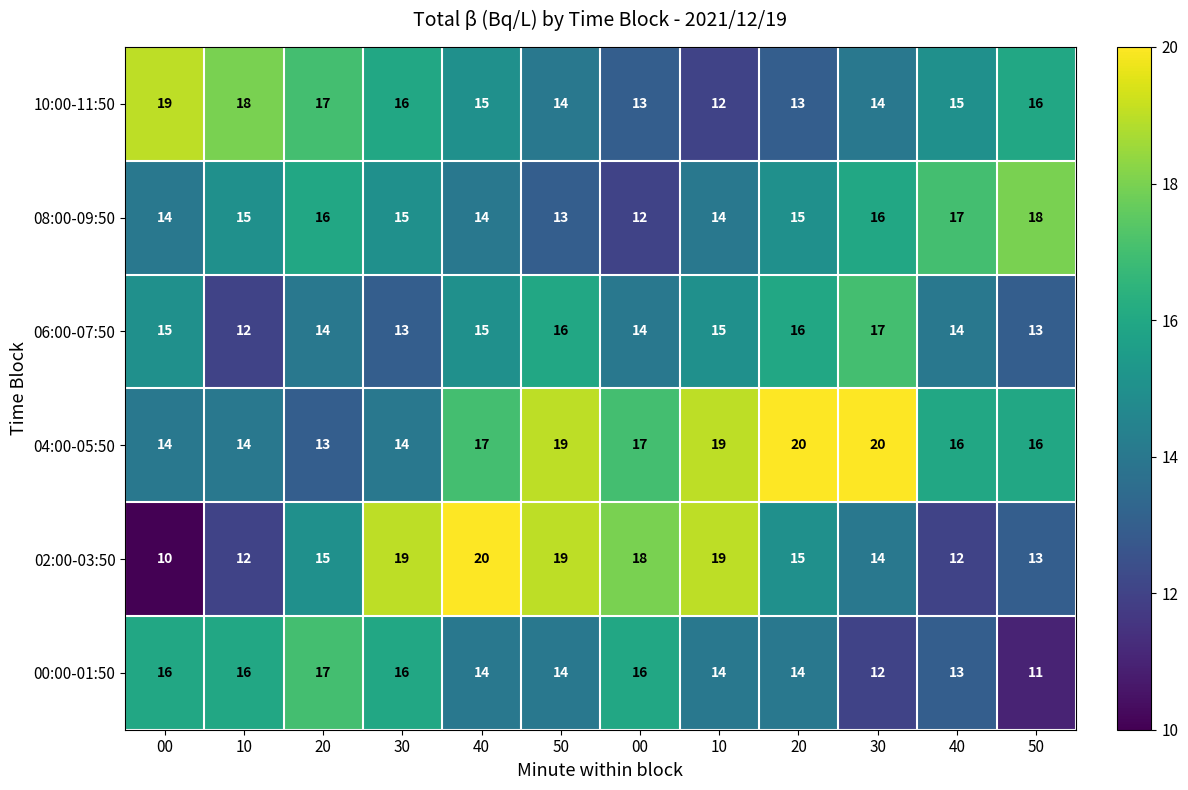

Reading right to left, what are all the values shown in this chart?

00:00-01:50: 50=11	40=13	30=12	20=14	10=14	00=16	50=14	40=14	30=16	20=17	10=16	00=16
02:00-03:50: 50=13	40=12	30=14	20=15	10=19	00=18	50=19	40=20	30=19	20=15	10=12	00=10
04:00-05:50: 50=16	40=16	30=20	20=20	10=19	00=17	50=19	40=17	30=14	20=13	10=14	00=14
06:00-07:50: 50=13	40=14	30=17	20=16	10=15	00=14	50=16	40=15	30=13	20=14	10=12	00=15
08:00-09:50: 50=18	40=17	30=16	20=15	10=14	00=12	50=13	40=14	30=15	20=16	10=15	00=14
10:00-11:50: 50=16	40=15	30=14	20=13	10=12	00=13	50=14	40=15	30=16	20=17	10=18	00=19